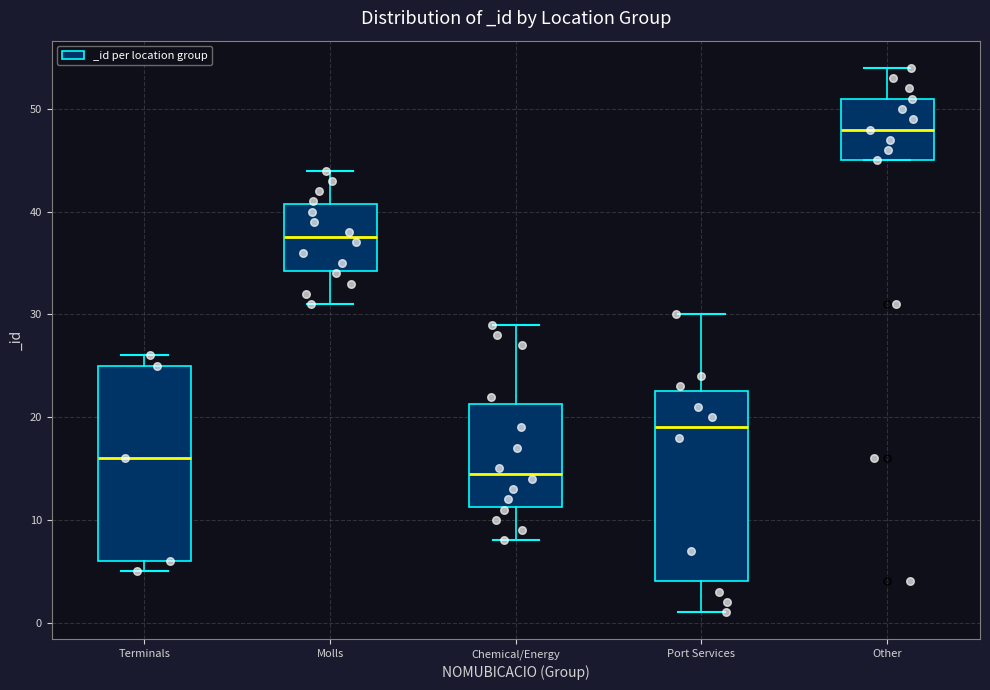

Which box's median line is the highest?

Other